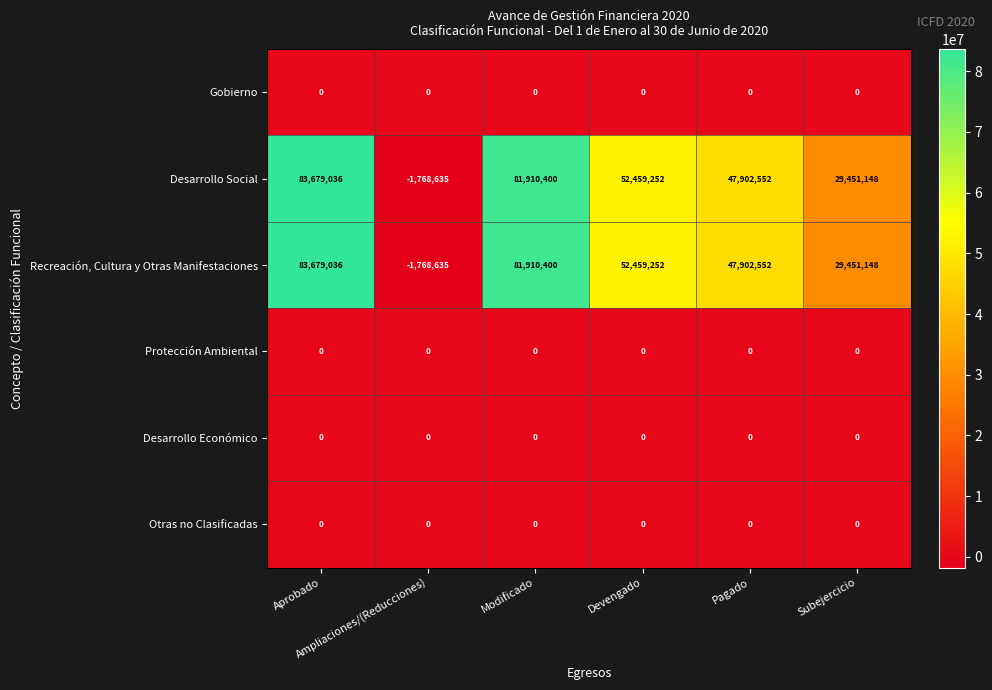

What is the average value of the Desarrollo Social series?

48938959